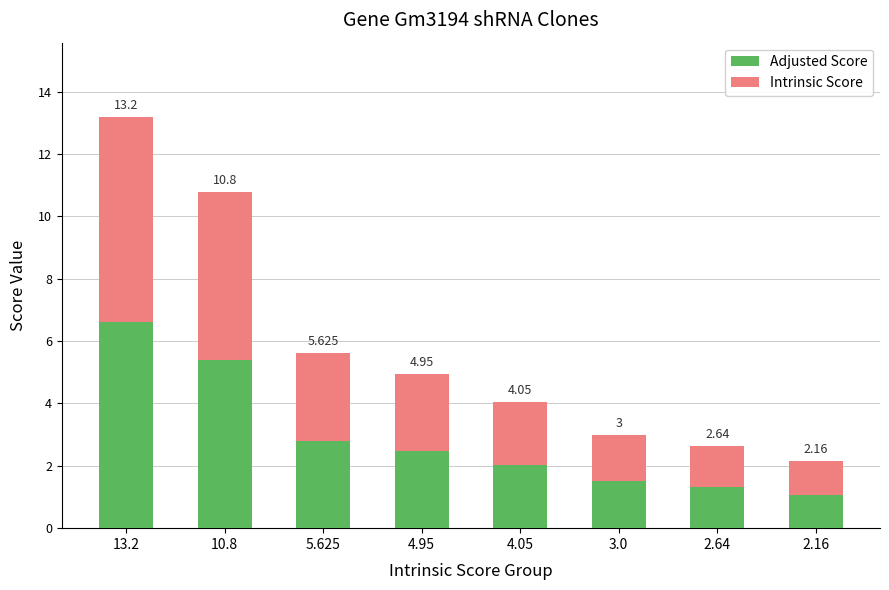

What are all the series names shown in the legend?

Adjusted Score, Intrinsic Score